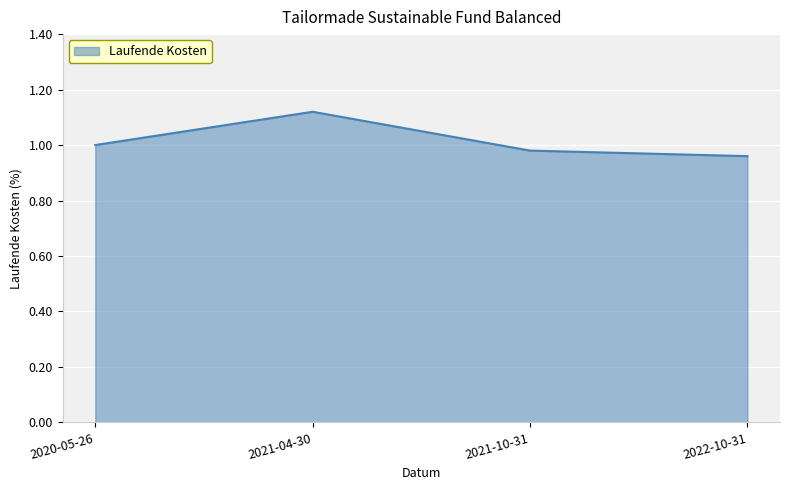

What is the difference between the maximum and minimum values?

0.2